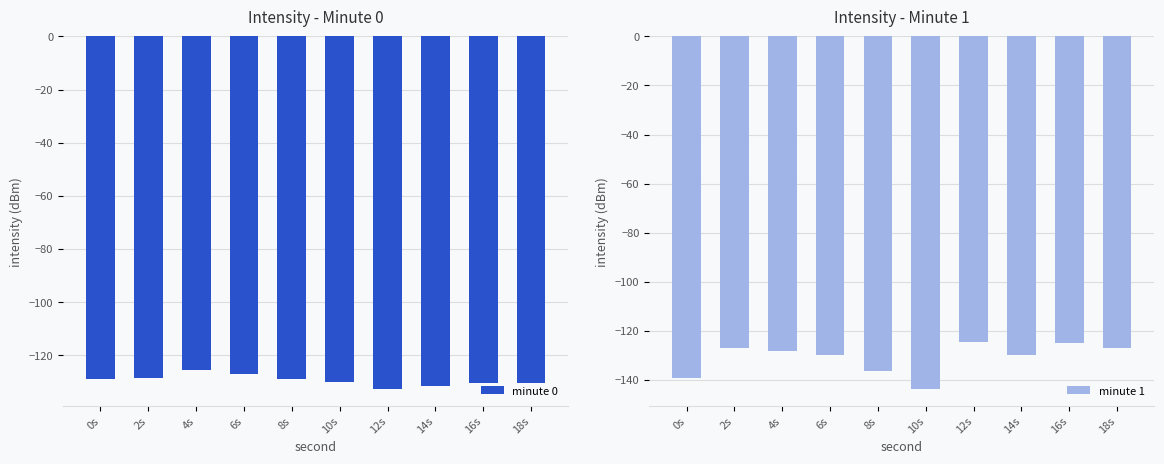

Read the minute 0 value at 4s.

-125.4